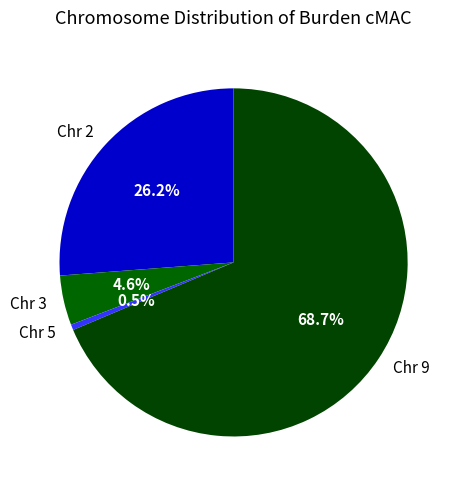

What is the largest slice in the pie chart?

Chr 9